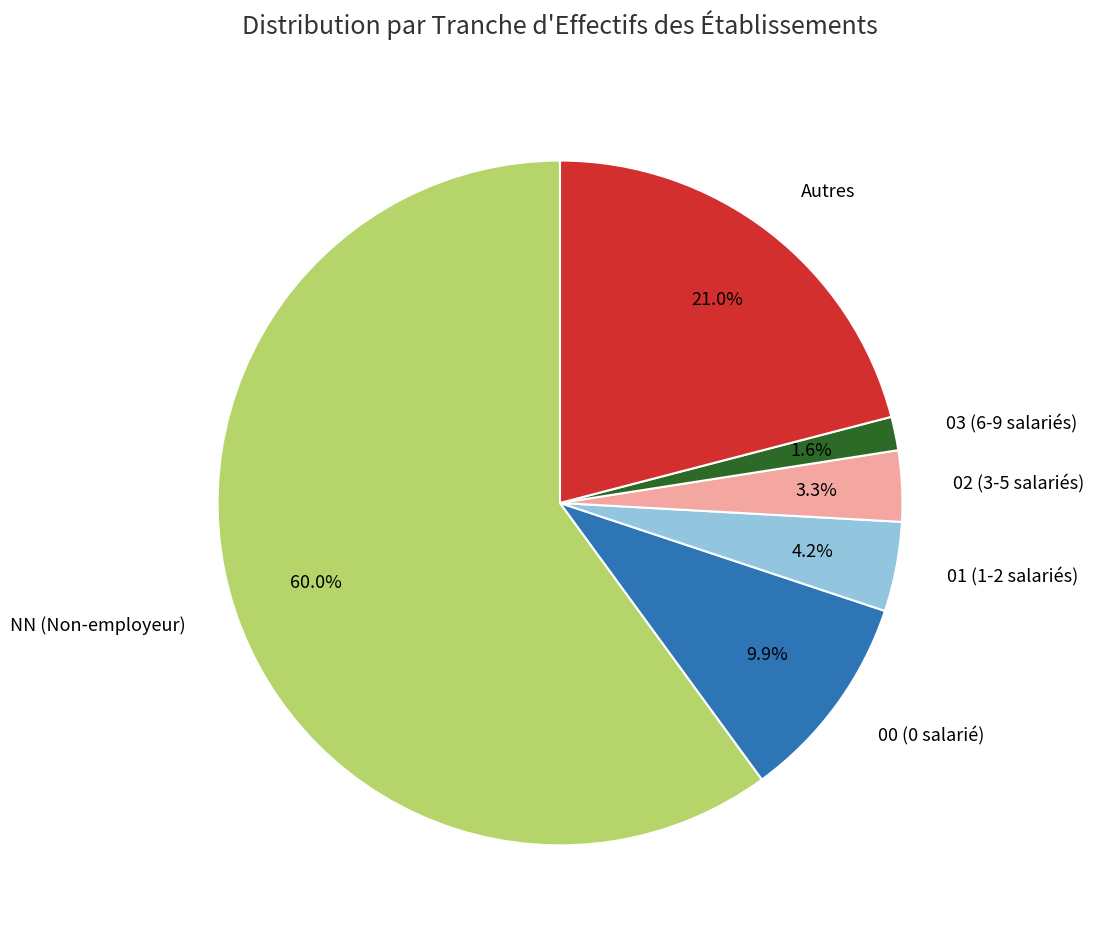

What is the largest slice in the pie chart?

NN (Non-employeur)